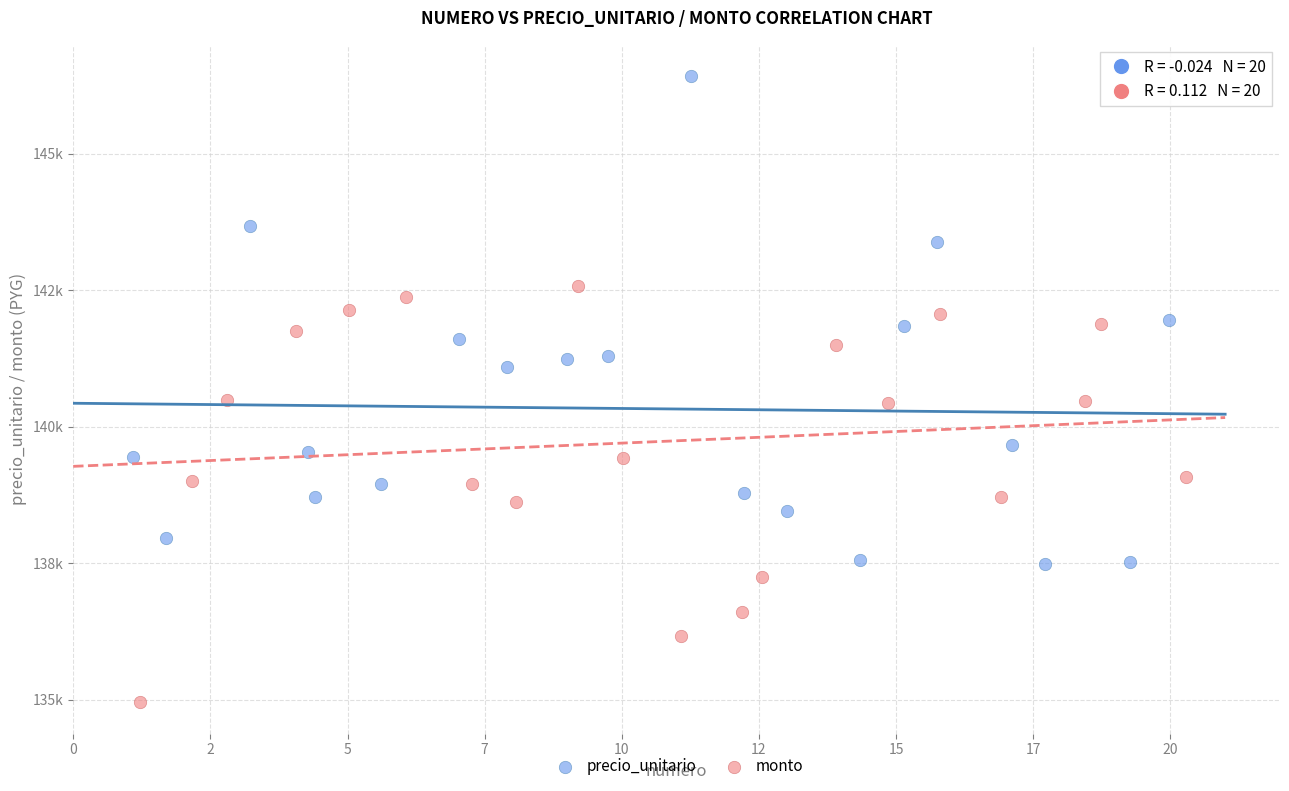

Which series contains the lowest Y value?

monto